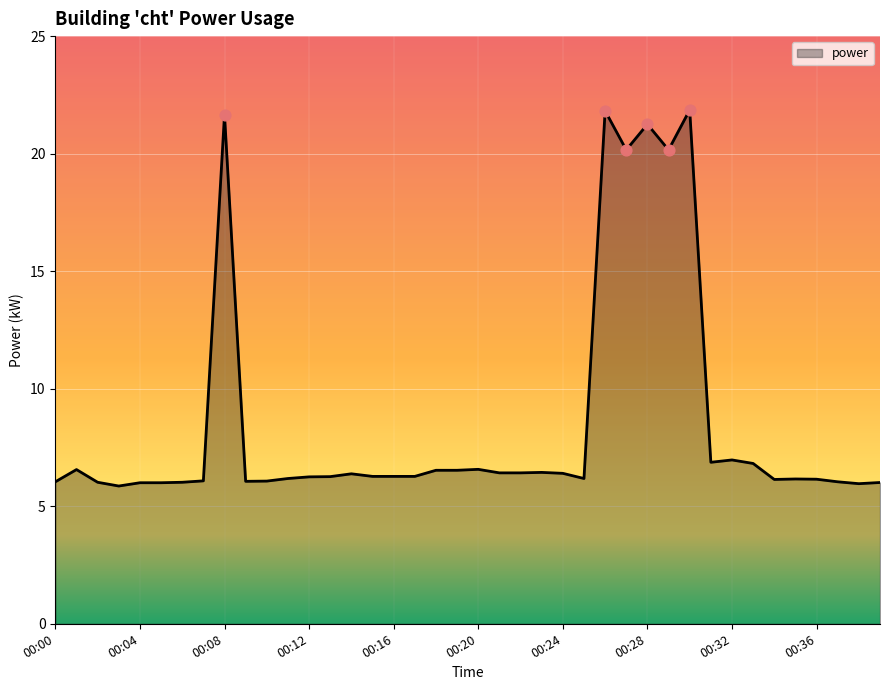

What is the minimum value shown in the chart?

5.9